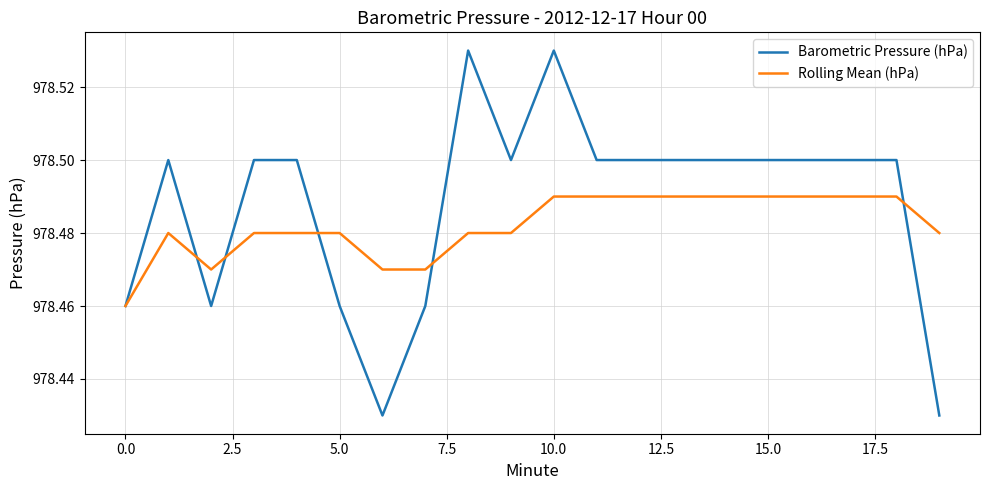

List the series in order of their peak value, lowest first.

Rolling Mean (hPa), Barometric Pressure (hPa)